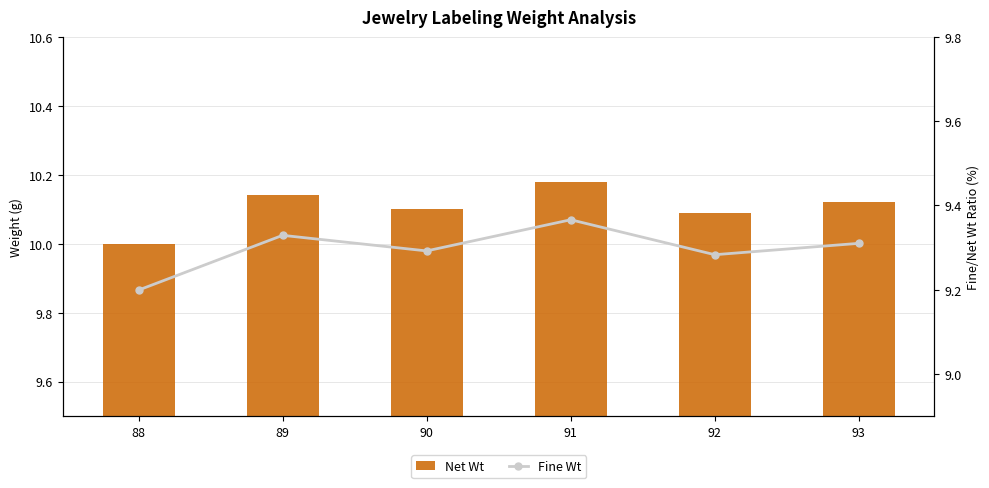

The value of Fine Wt at 88 is 5.8. True or false?

False